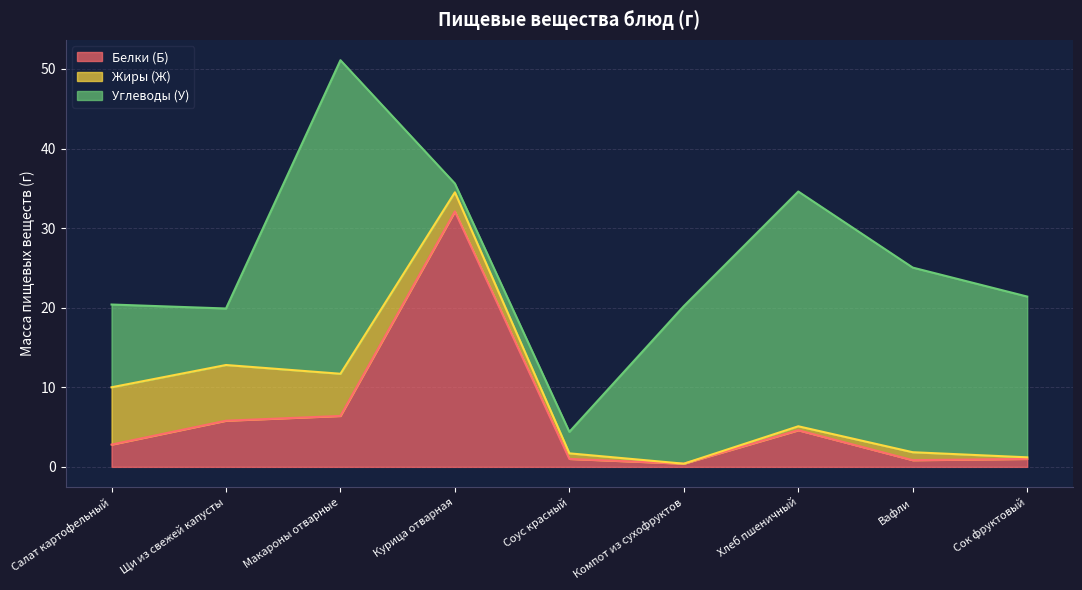

What is the difference between the Углеводы (У) values at Соус красный and Курица отварная?

1.6